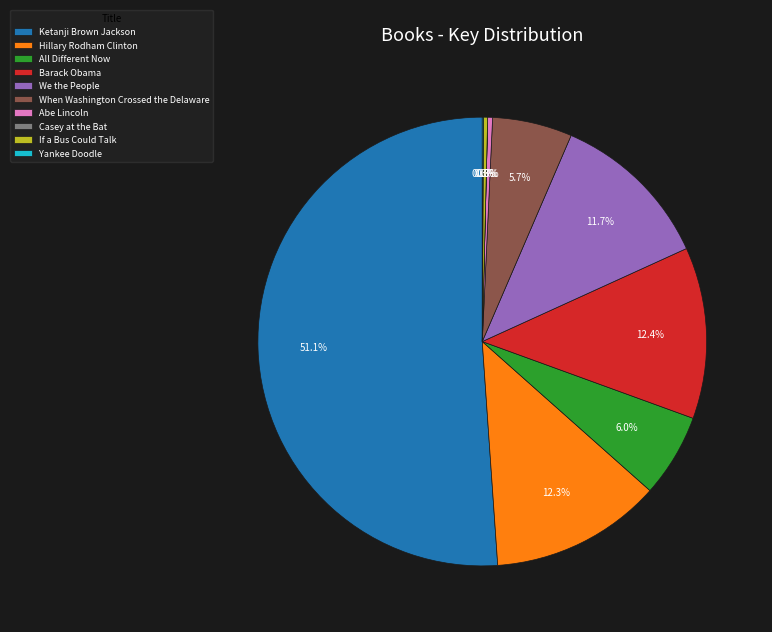

What is the ratio of the value at If a Bus Could Talk to the value at Abe Lincoln?

0.9